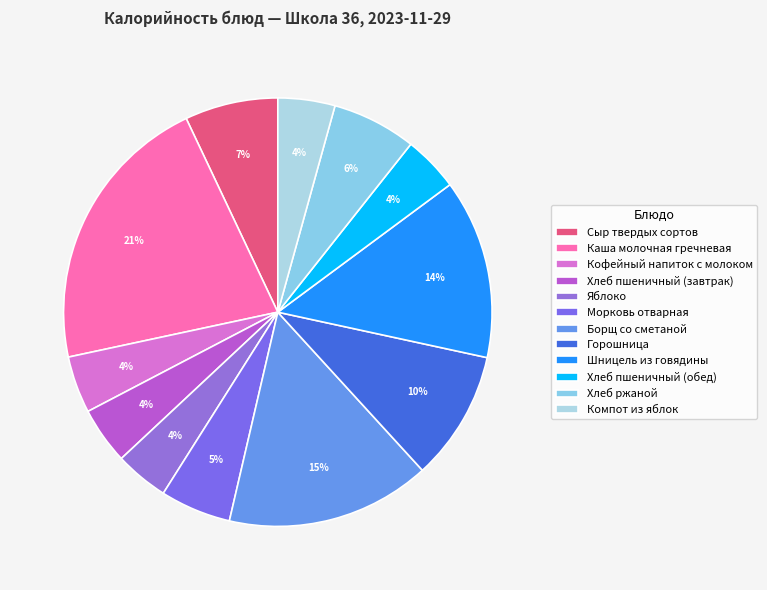

What is the change in value from Морковь отварная to Борщ со сметаной?

+149.0